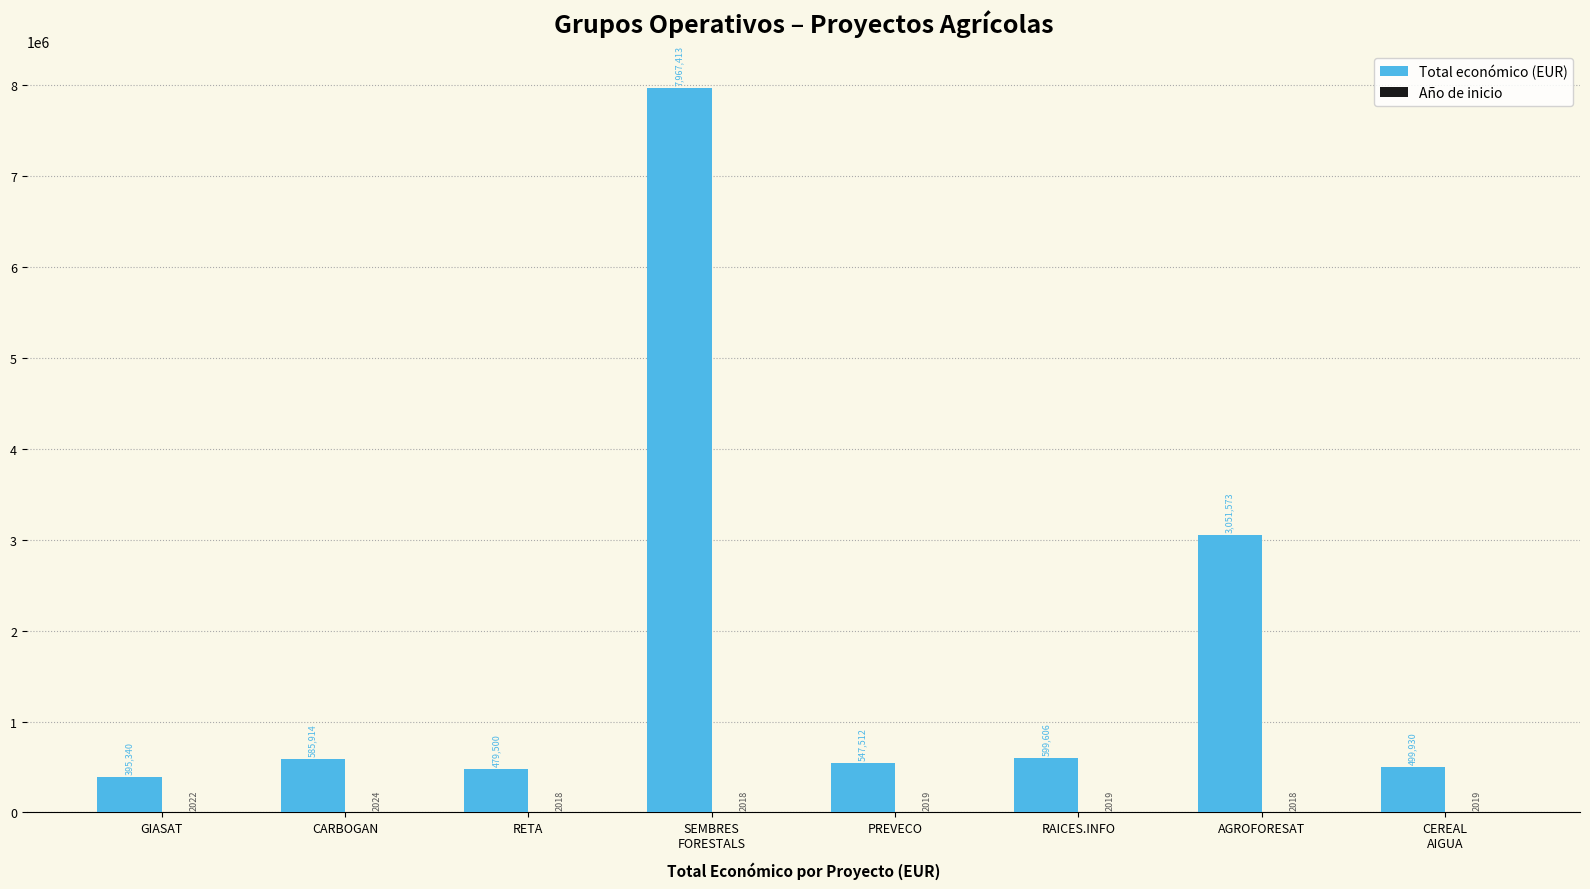

What is the highest value of the Total económico (EUR) series?

7967413